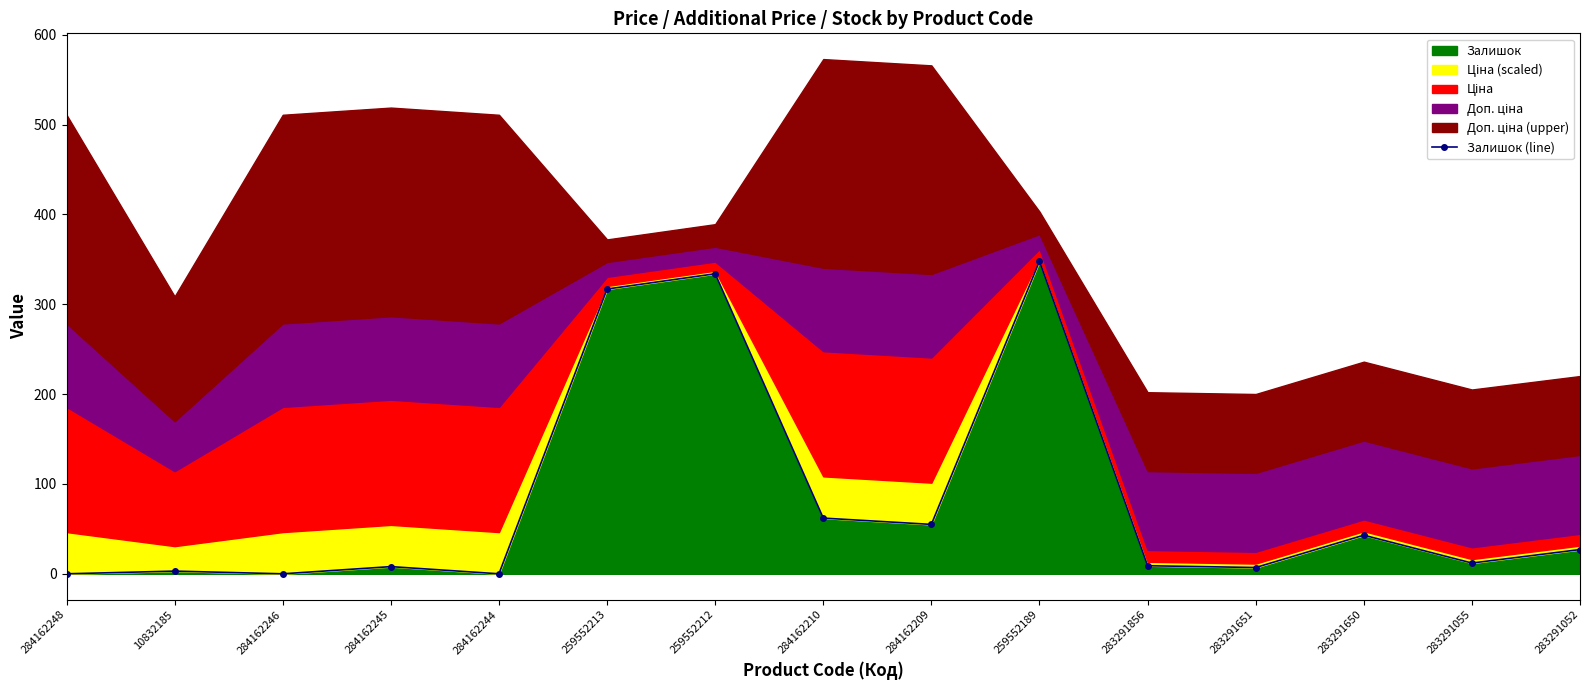

Does the chart display data point markers on the line(s)?

Yes